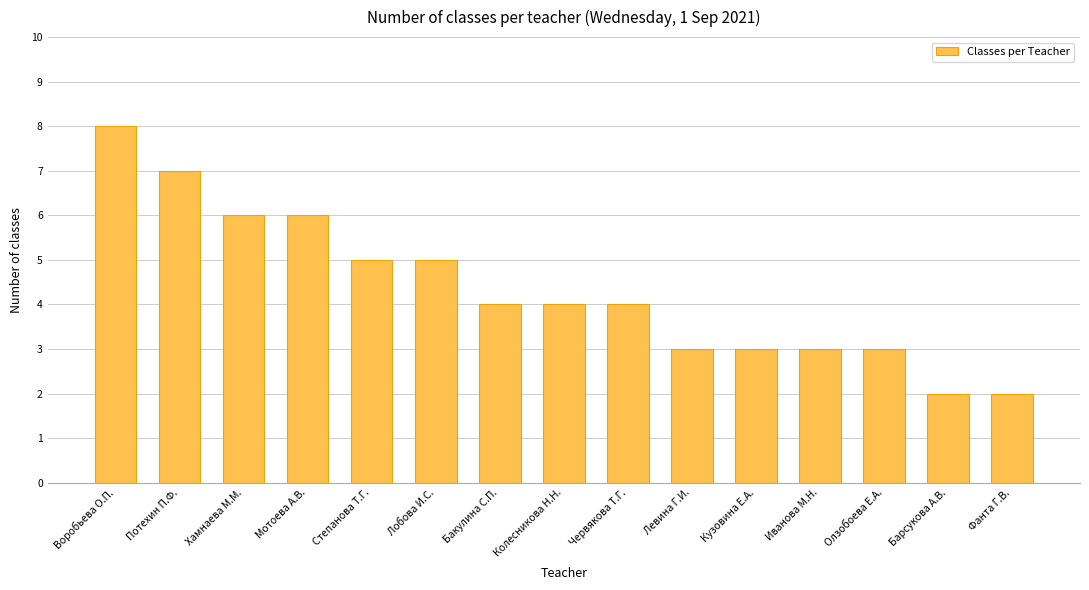

What is the value of the 12th bar from the left?

3